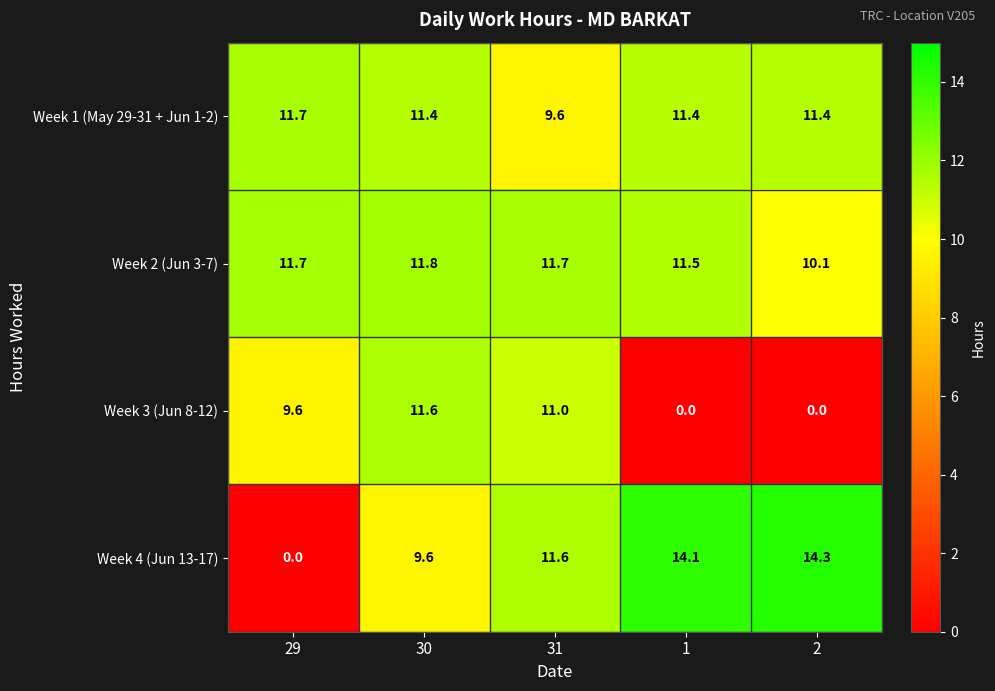

What is the maximum value for Week 2 (Jun 3-7)?

11.8